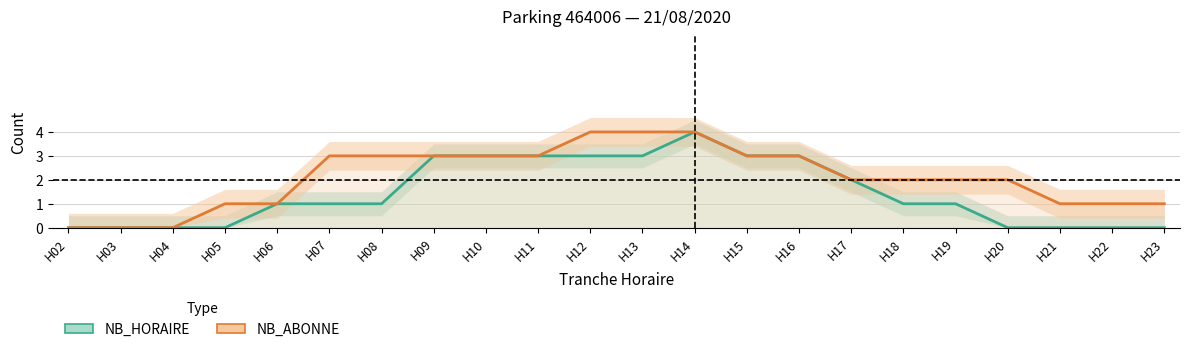

Which series has the largest range (max minus min)?

NB_HORAIRE